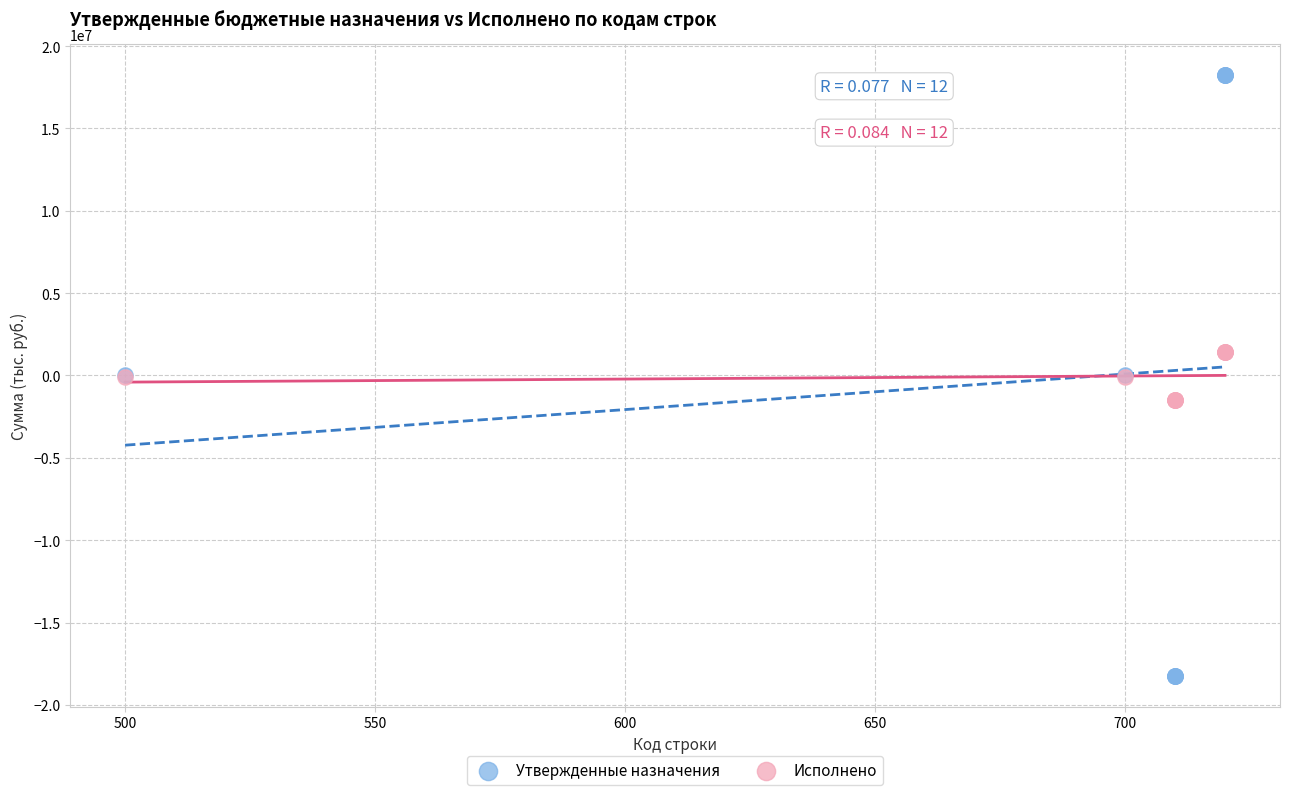

What is the X range (max minus min) for the scatter plot?

220.0